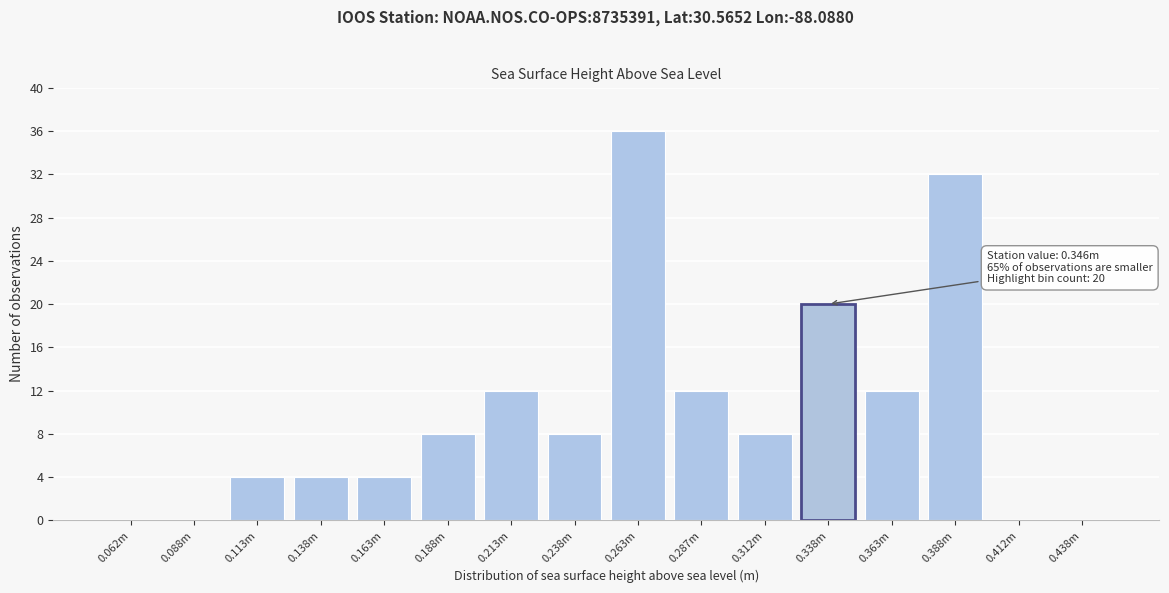

Reading right to left, transcribe all the data shown in this chart.

0.438m=0	0.412m=0	0.388m=32	0.363m=12	0.338m=20	0.312m=8	0.287m=12	0.263m=36	0.238m=8	0.213m=12	0.188m=8	0.163m=4	0.138m=4	0.113m=4	0.088m=0	0.062m=0